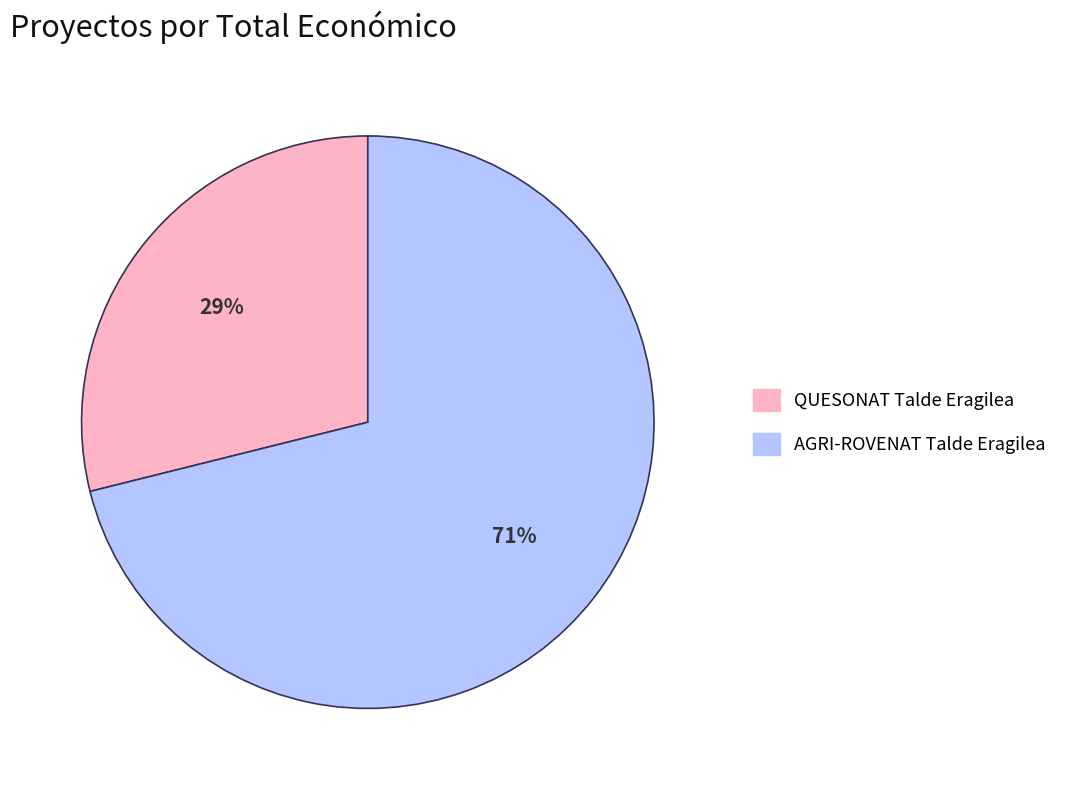

What percentage is the AGRI-ROVENAT Talde Eragilea slice, to the nearest percent?

71%